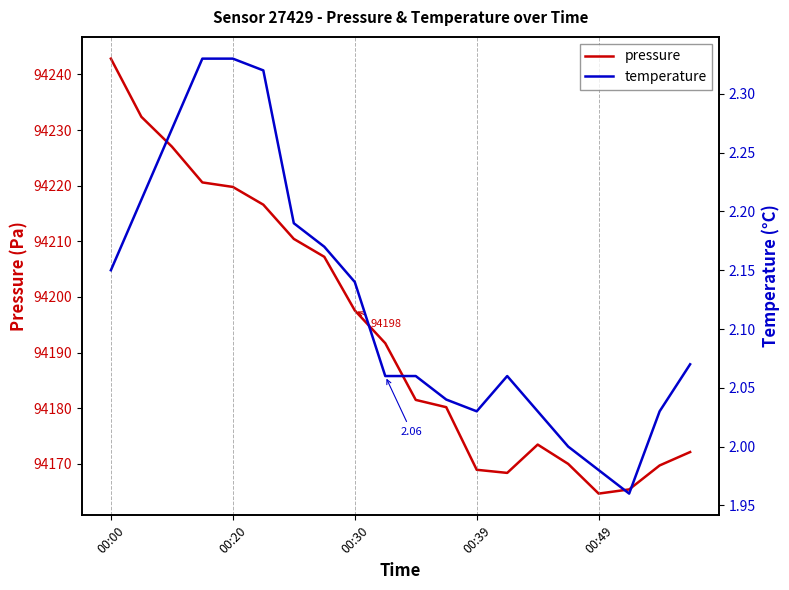

What is the difference between the maximum and minimum values in the temperature series?

0.4